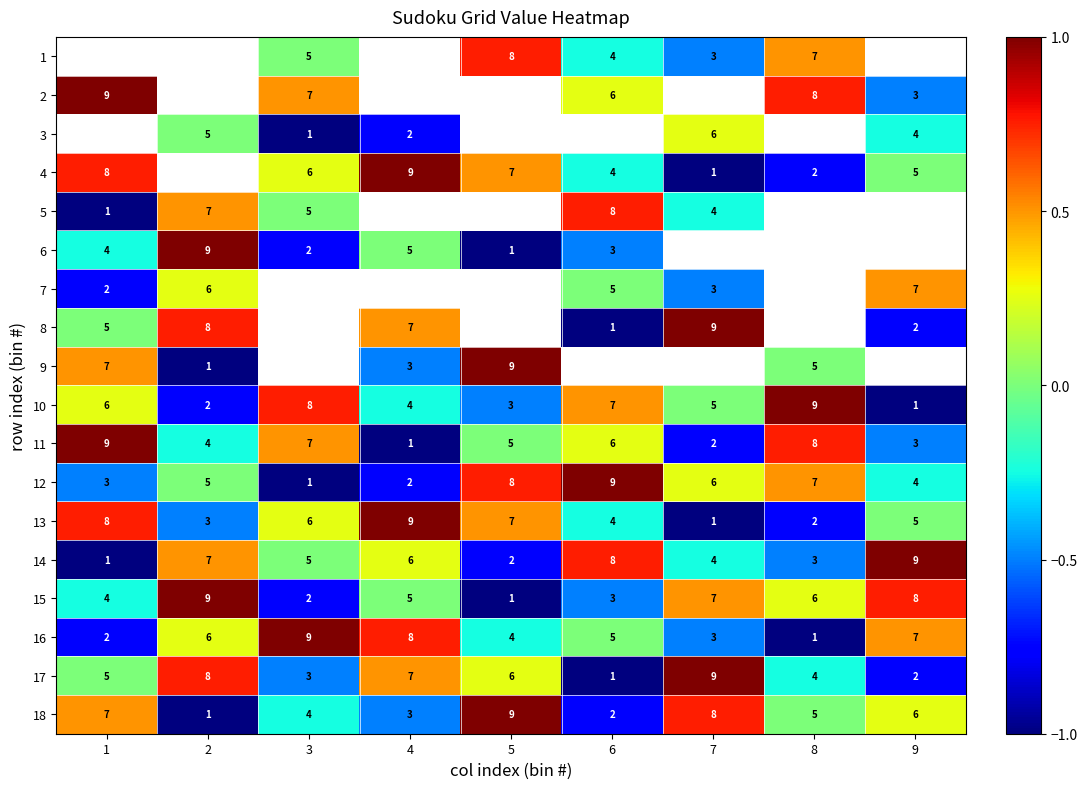

What is the difference between the 18 values at 7 and 6?

6